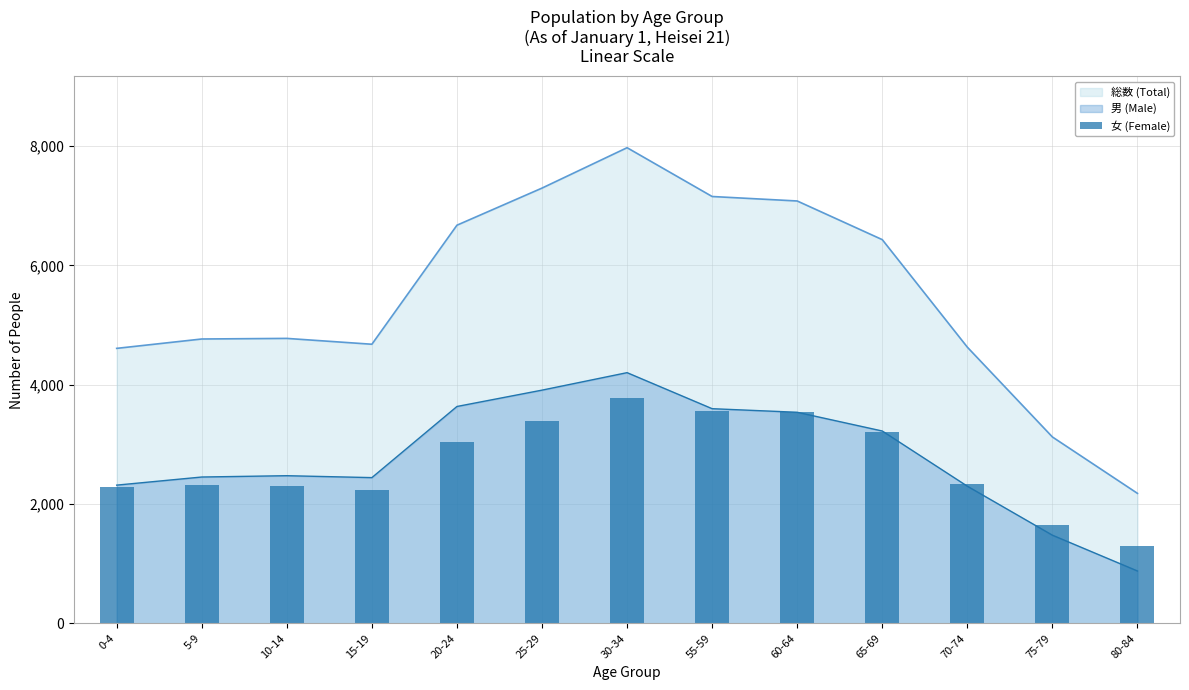

List the labels in order of value, smallest first.

80-84, 75-79, 15-19, 0-4, 10-14, 5-9, 70-74, 20-24, 65-69, 25-29, 60-64, 55-59, 30-34